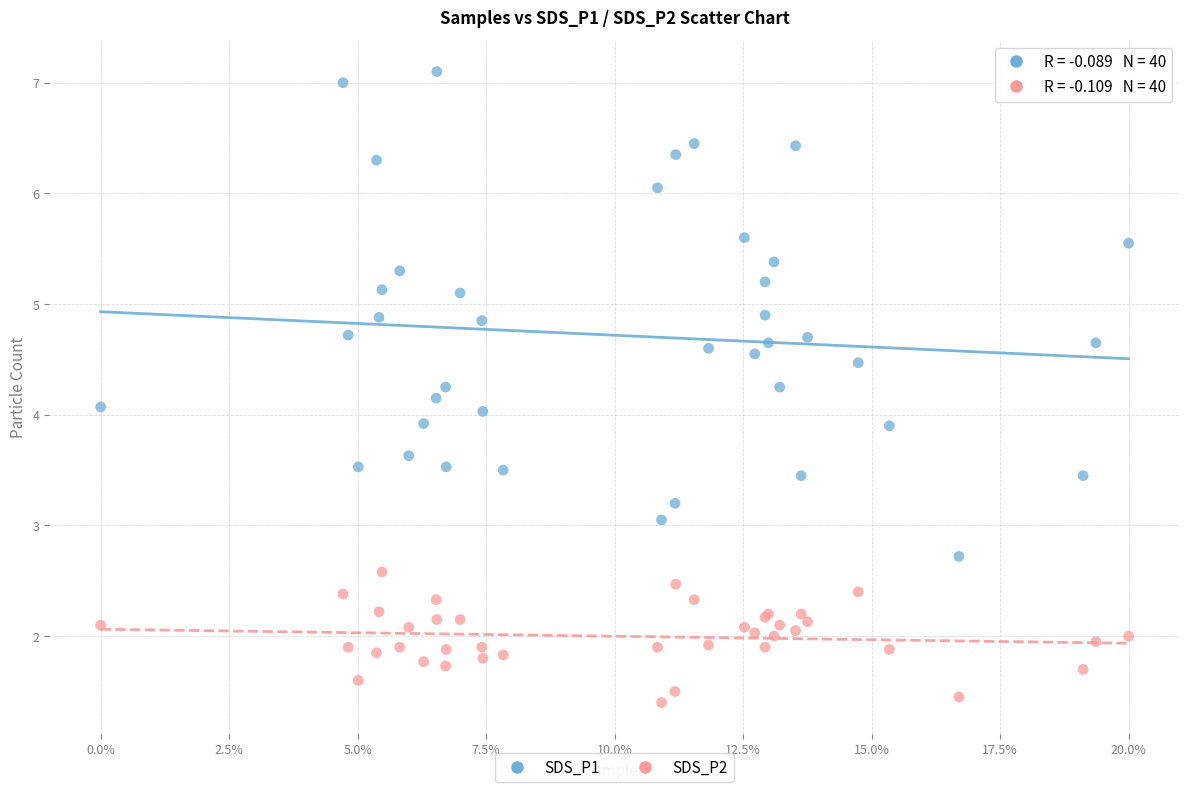

Which series contains the highest Y value?

SDS_P1